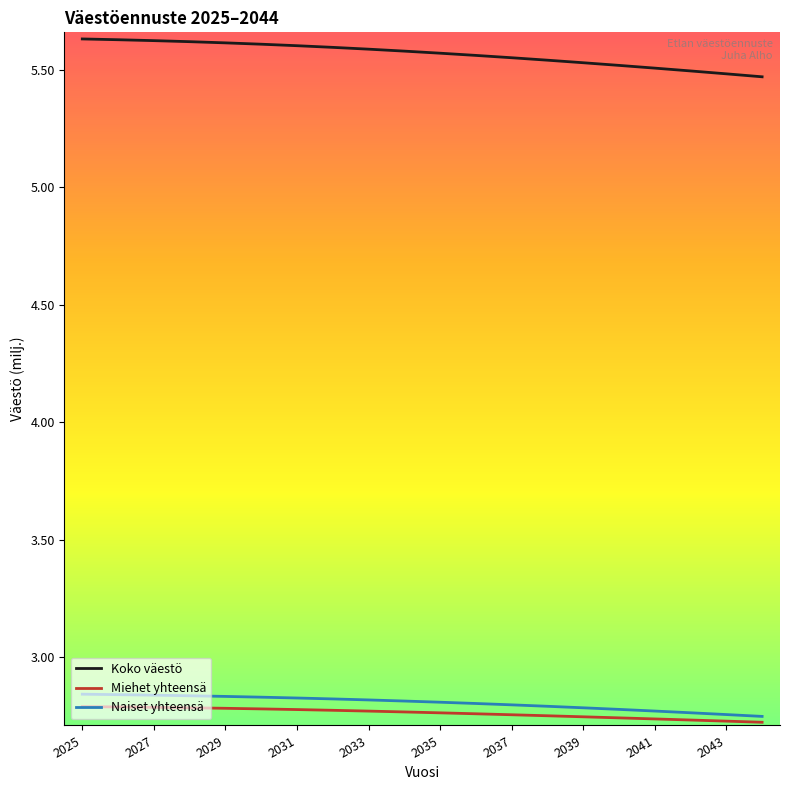

True or false: Koko väestö and Miehet yhteensä intersect in this chart.

False